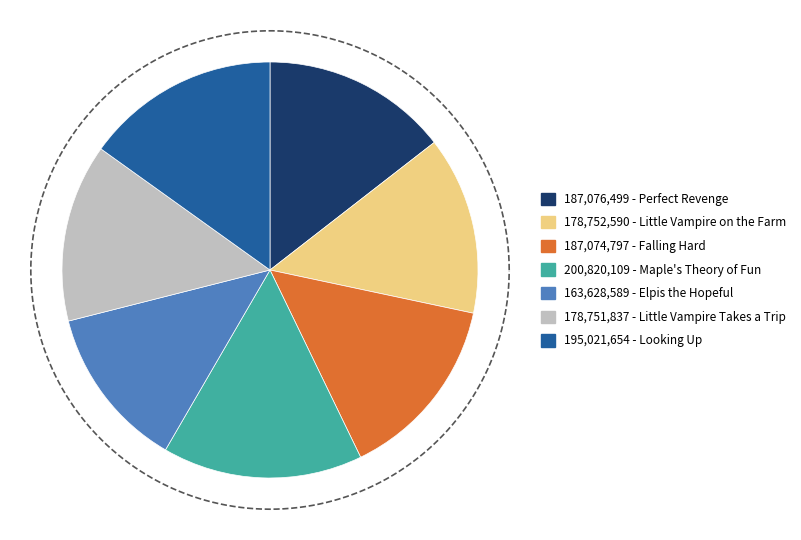

Does any single category account for the majority?

No